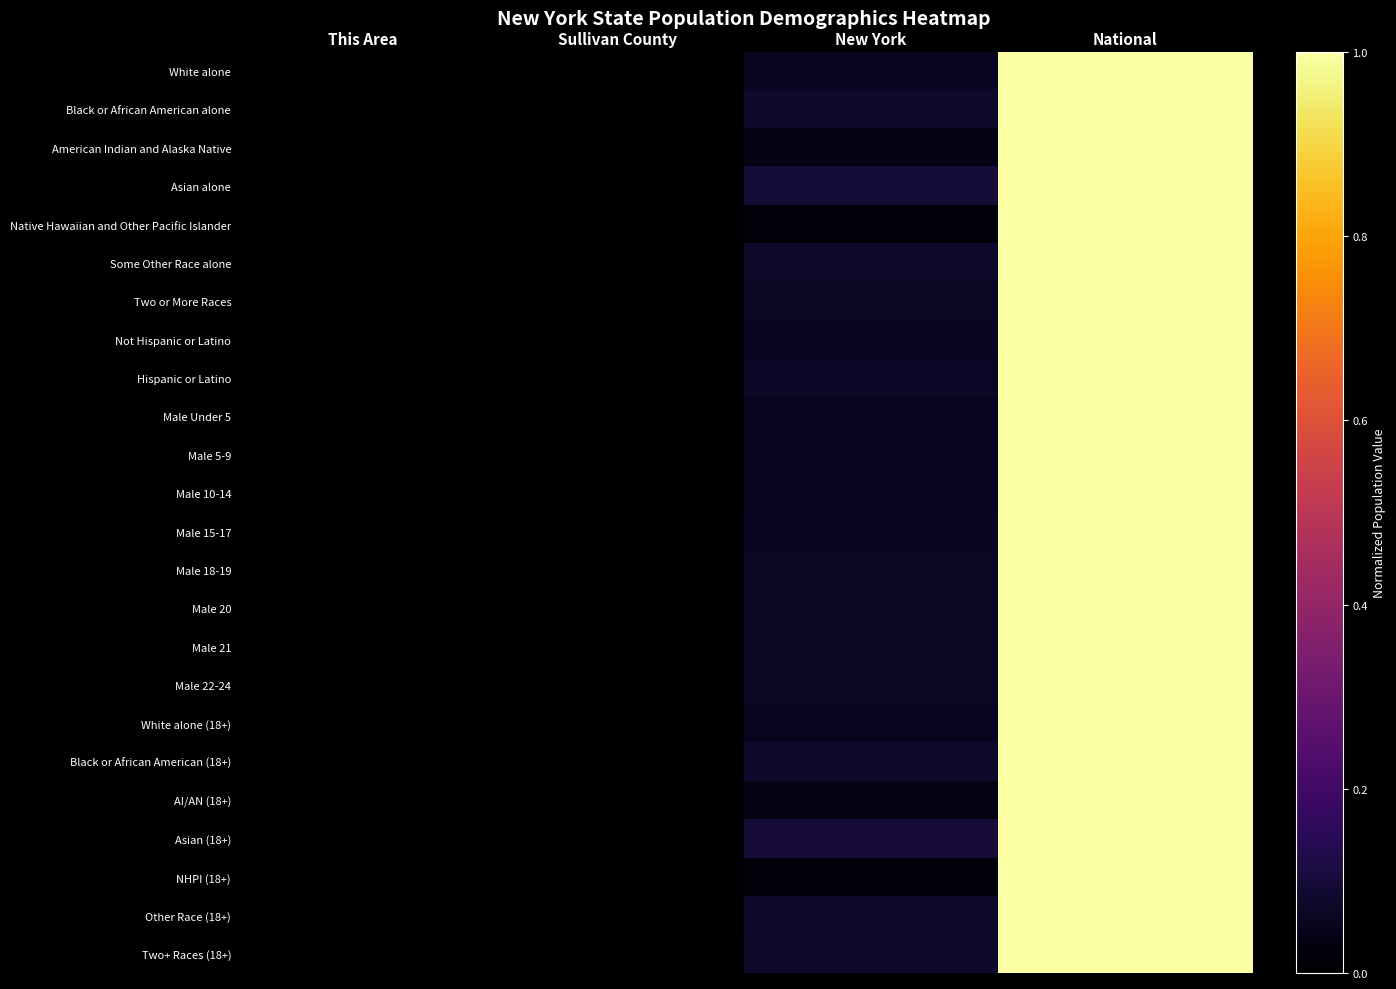

Rank the series by their maximum value, from highest to lowest.

White alone, Black or African American alone, American Indian and Alaska Native, Asian alone, Native Hawaiian and Other Pacific Islander, Some Other Race alone, Two or More Races, Not Hispanic or Latino, Hispanic or Latino, Male Under 5, Male 5-9, Male 10-14, Male 15-17, Male 18-19, Male 20, Male 21, Male 22-24, White alone (18+), Black or African American (18+), AI/AN (18+), Asian (18+), NHPI (18+), Other Race (18+), Two+ Races (18+)